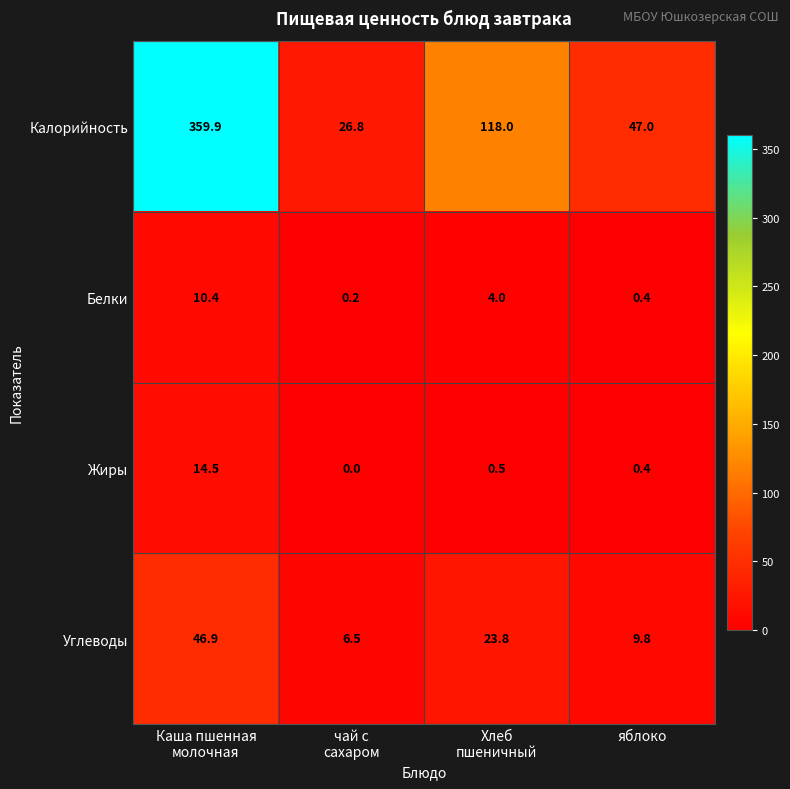

What is the difference between the second highest and minimum values in the Белки series?

3.8